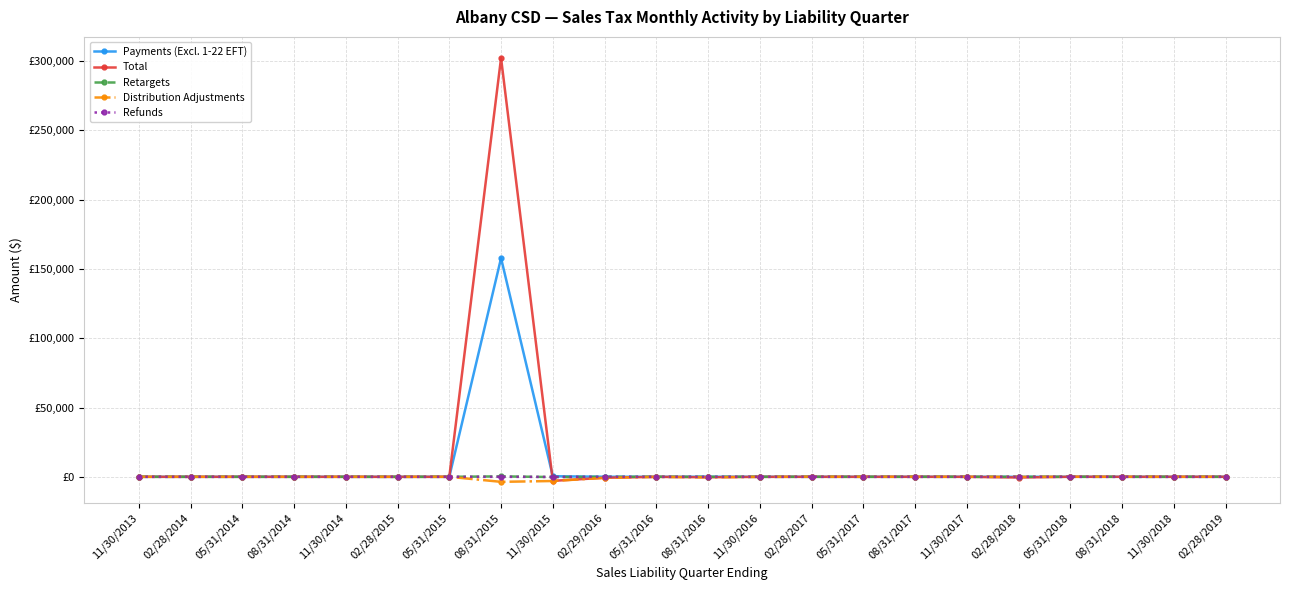

What are all the series names shown in the legend?

Payments (Excl. 1-22 EFT), Total, Retargets, Distribution Adjustments, Refunds